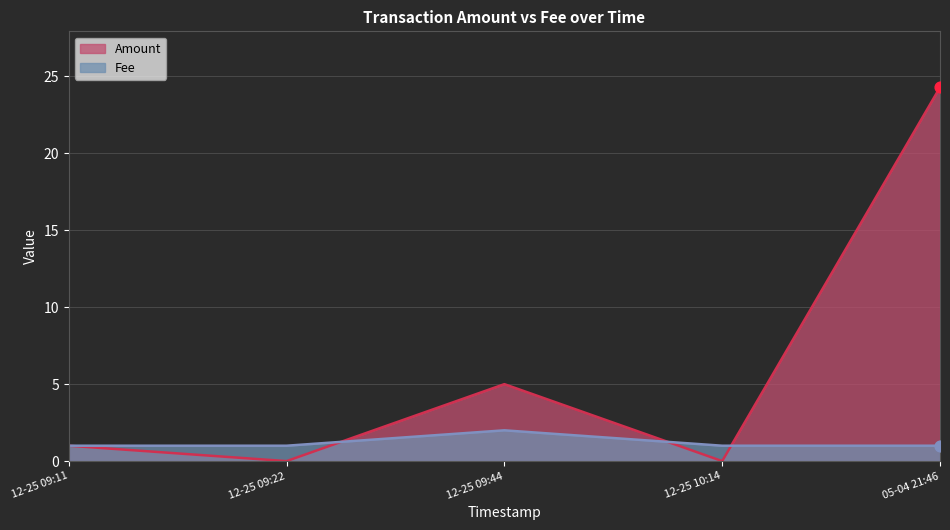

Is the value of Amount at 12-25 09:22 greater than the value of Fee at 12-25 10:14?

No